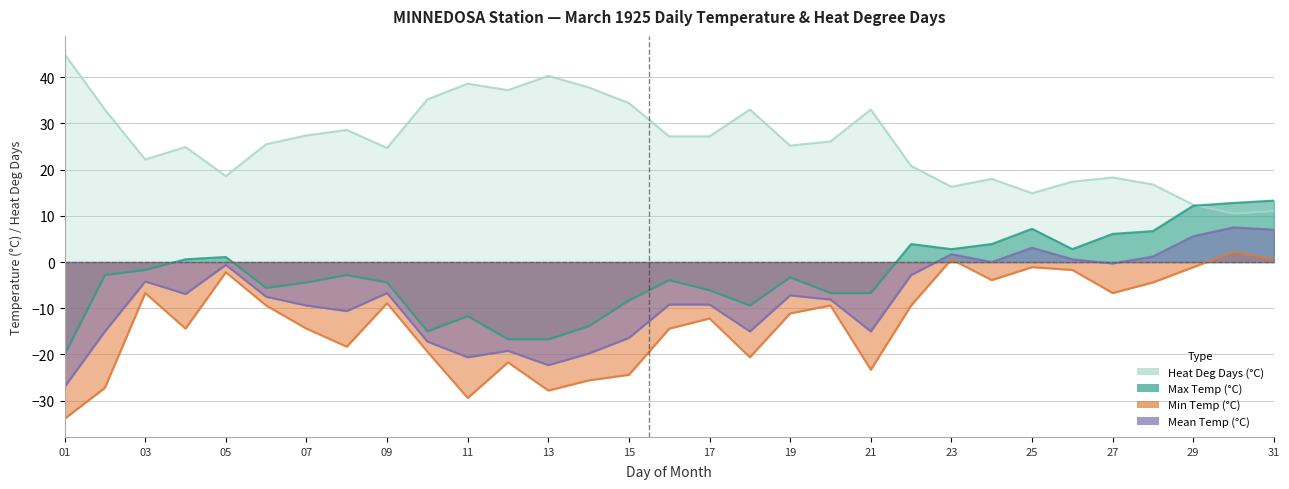

What is the sum of the Mean Temp (°C) values at 26 and 18?

50.4